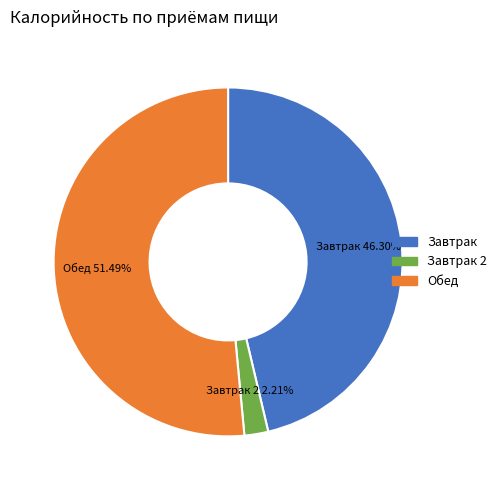

Approximately how many times larger is the value at Обед compared to Завтрак 2?

23.3